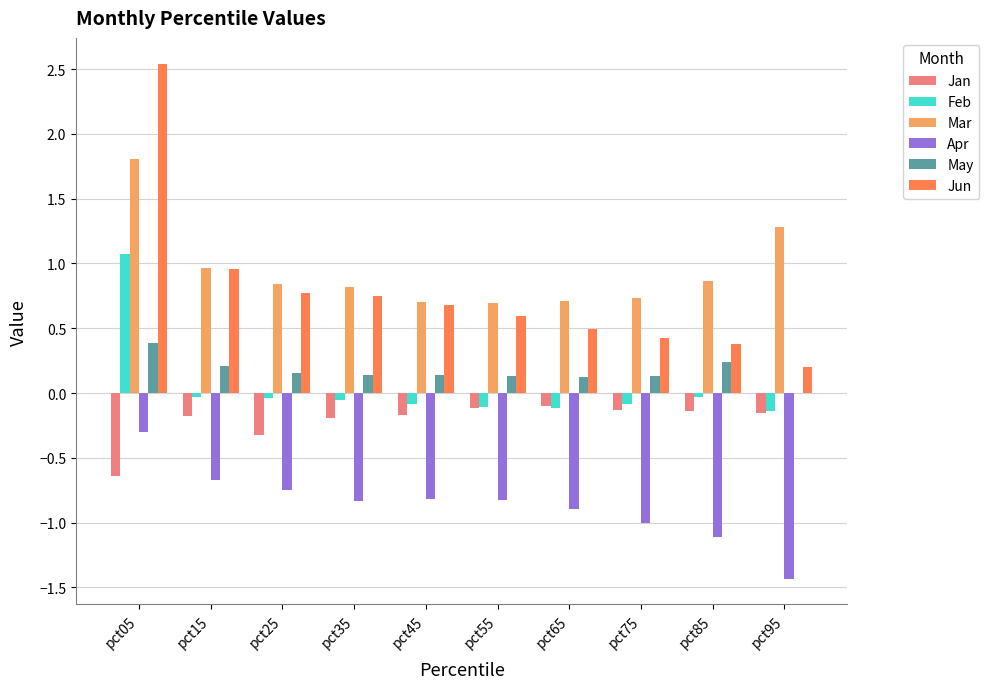

At which category does the chart reach its peak across all series?

pct05